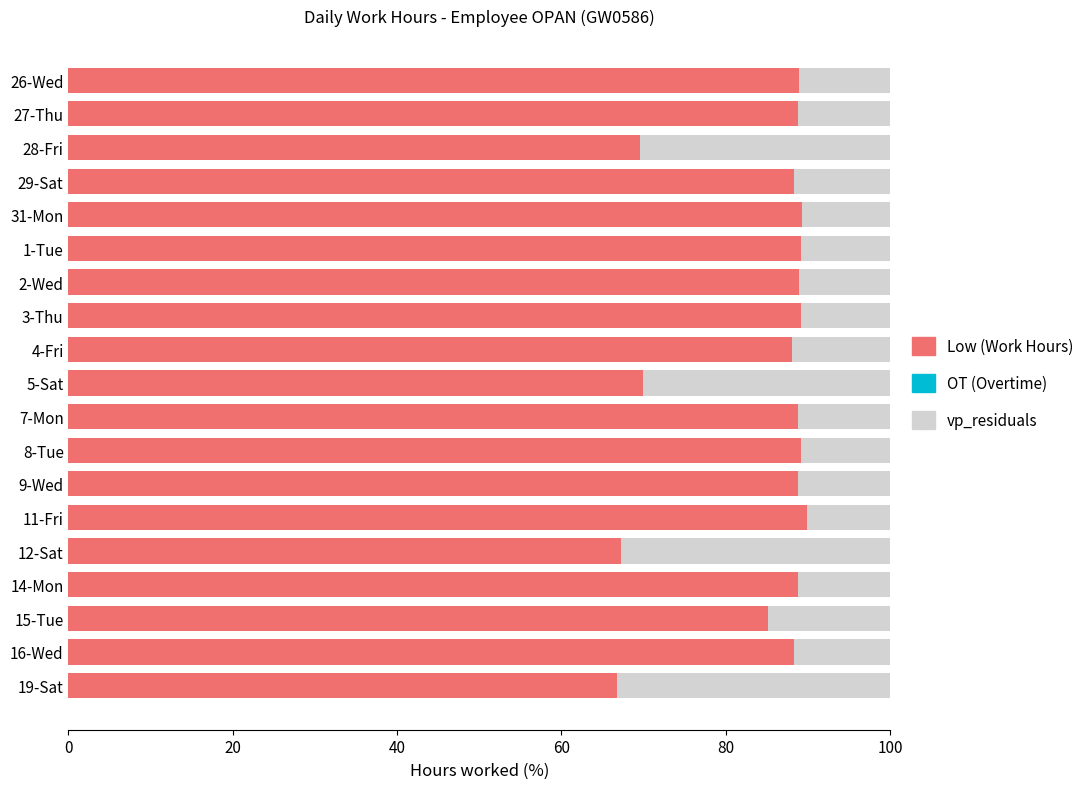

What is the total value across all series at 15-Tue?

100.0